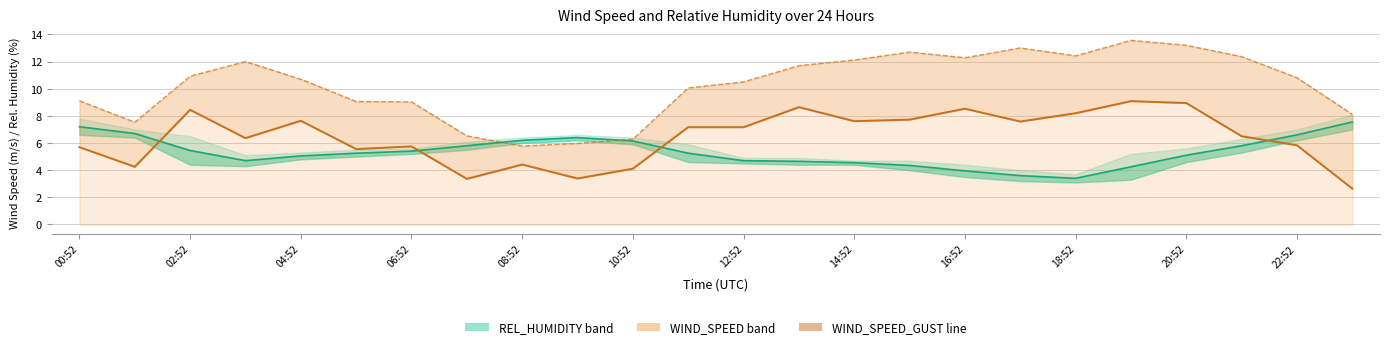

True or false: WIND_SPEED and WIND_SPEED_GUST cross at least once.

False